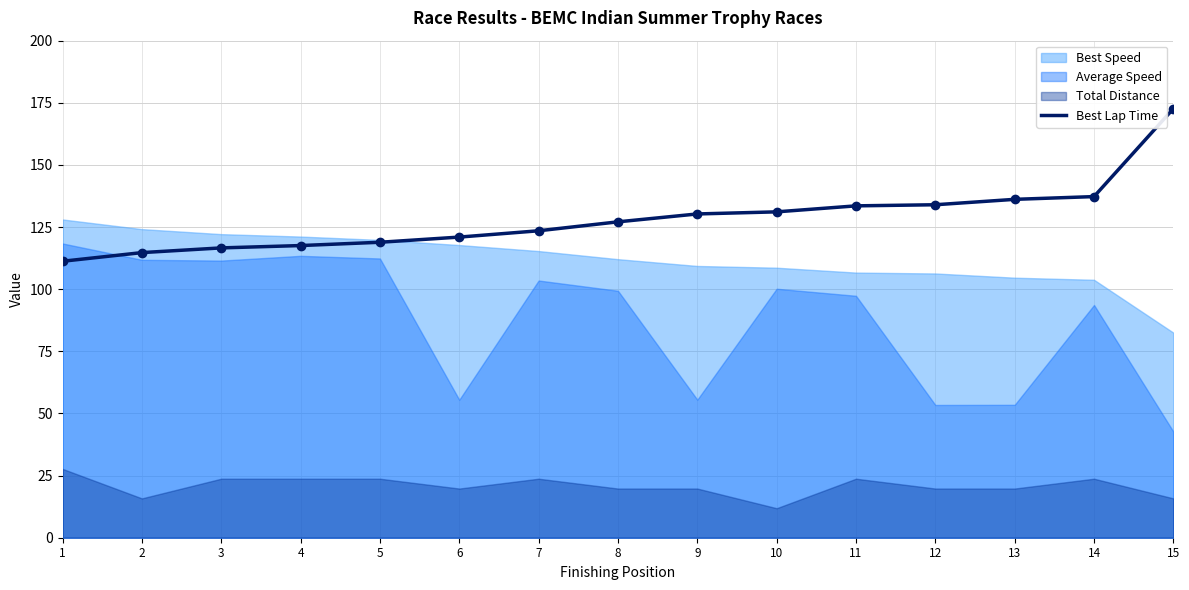

What is the approximate value at 2?

114.7